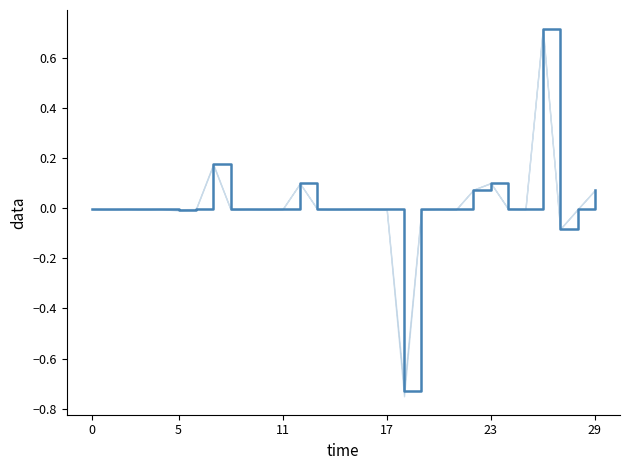

Reading left to right, extract all data points from this chart.

-0.0	-0.0	-0.0	-0.0	-0.0	-0.0	-0.0	0.2	-0.0	-0.0	-0.0	-0.0	0.1	-0.0	-0.0	-0.0	-0.0	-0.0	-0.7	-0.0	-0.0	-0.0	0.1	0.1	-0.0	-0.0	0.7	-0.1	-0.0	0.1